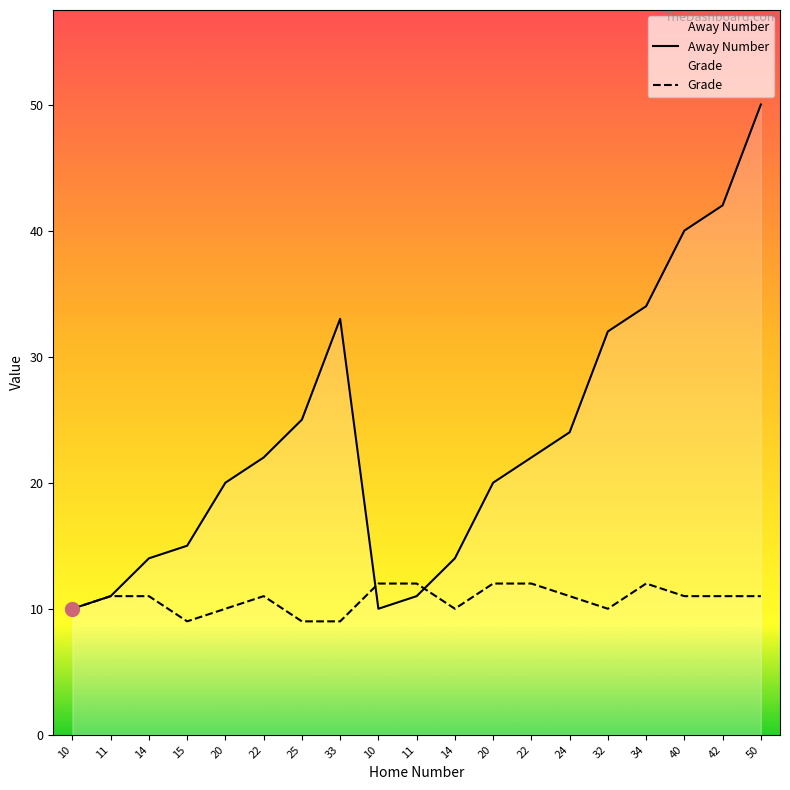

How many distinct data groups are displayed?

2